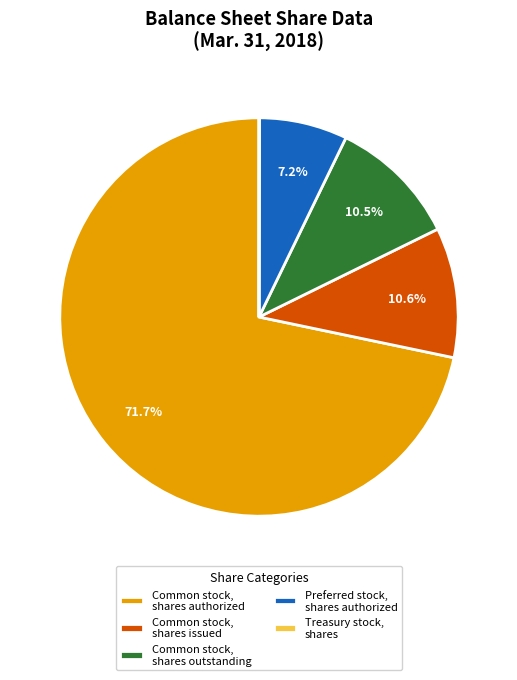

To the nearest percent, what is the average slice percentage?

20%